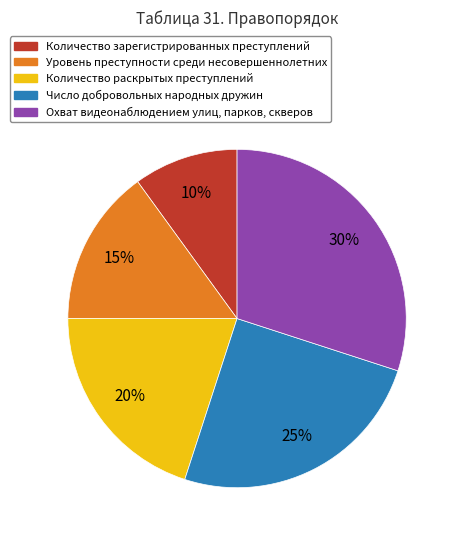

What is the largest slice in the pie chart?

Охват видеонаблюдением улиц, парков, скверов